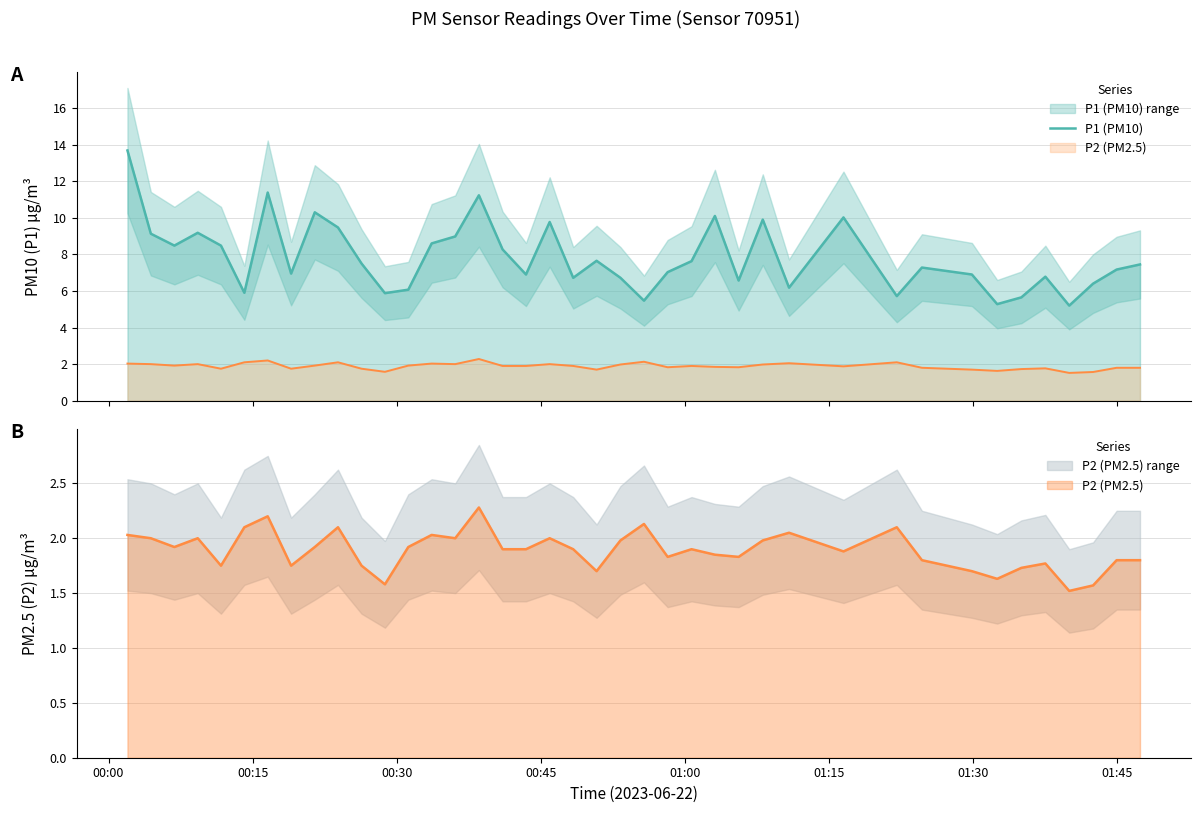

Reading left to right, extract all data points from this chart.

13.7	9.1	8.5	9.2	8.5	5.9	11.4	7.0	10.3	9.5	7.5	5.9	6.1	8.6	9.0	11.2	8.3	6.9	9.8	6.7	7.7	6.7	5.5	7.0	7.6	10.1	6.6	9.9	6.2	10.0	5.7	7.3	6.9	5.3	5.7	6.8	5.2	6.4	7.2	7.5